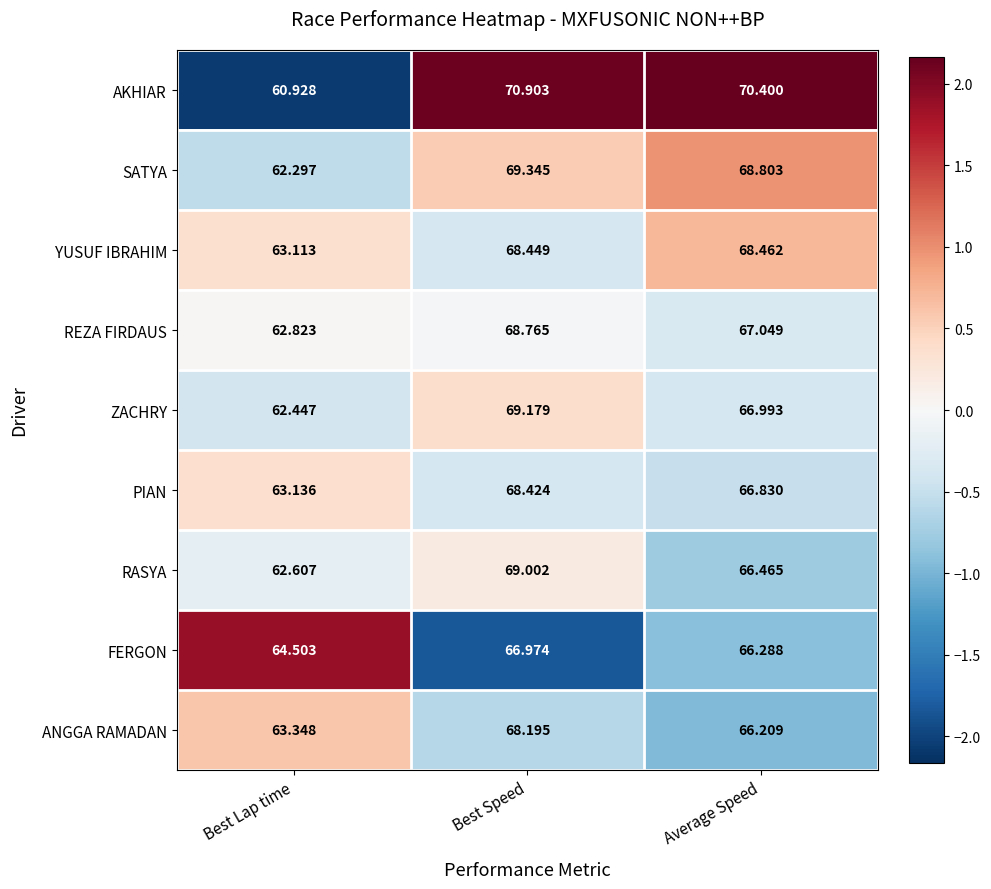

Which series changed the most between Best Lap time and Best Speed?

AKHIAR